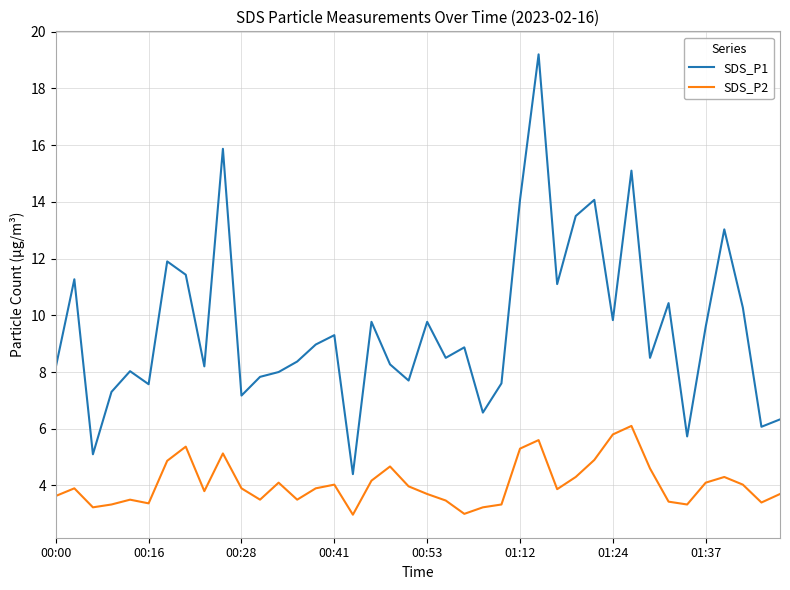

What is the average value of the SDS_P2 series?

4.1